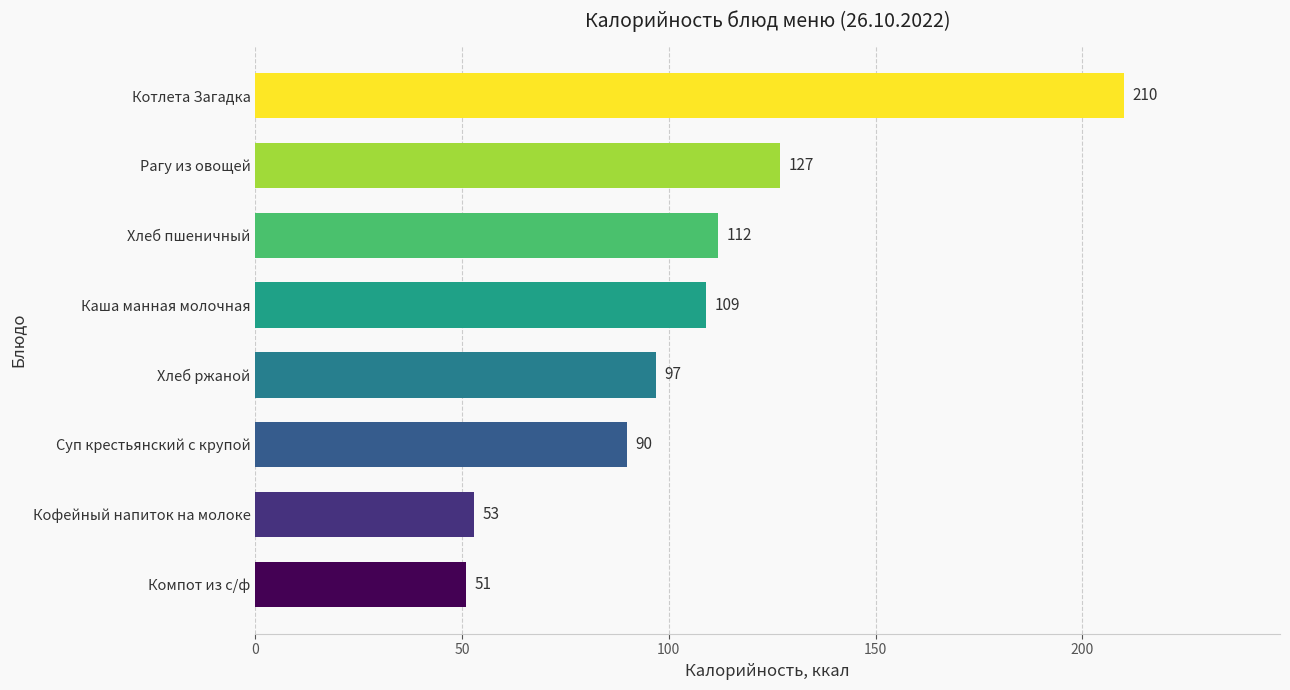

What is the change in value from Кофейный напиток на молоке to Котлета Загадка?

+157